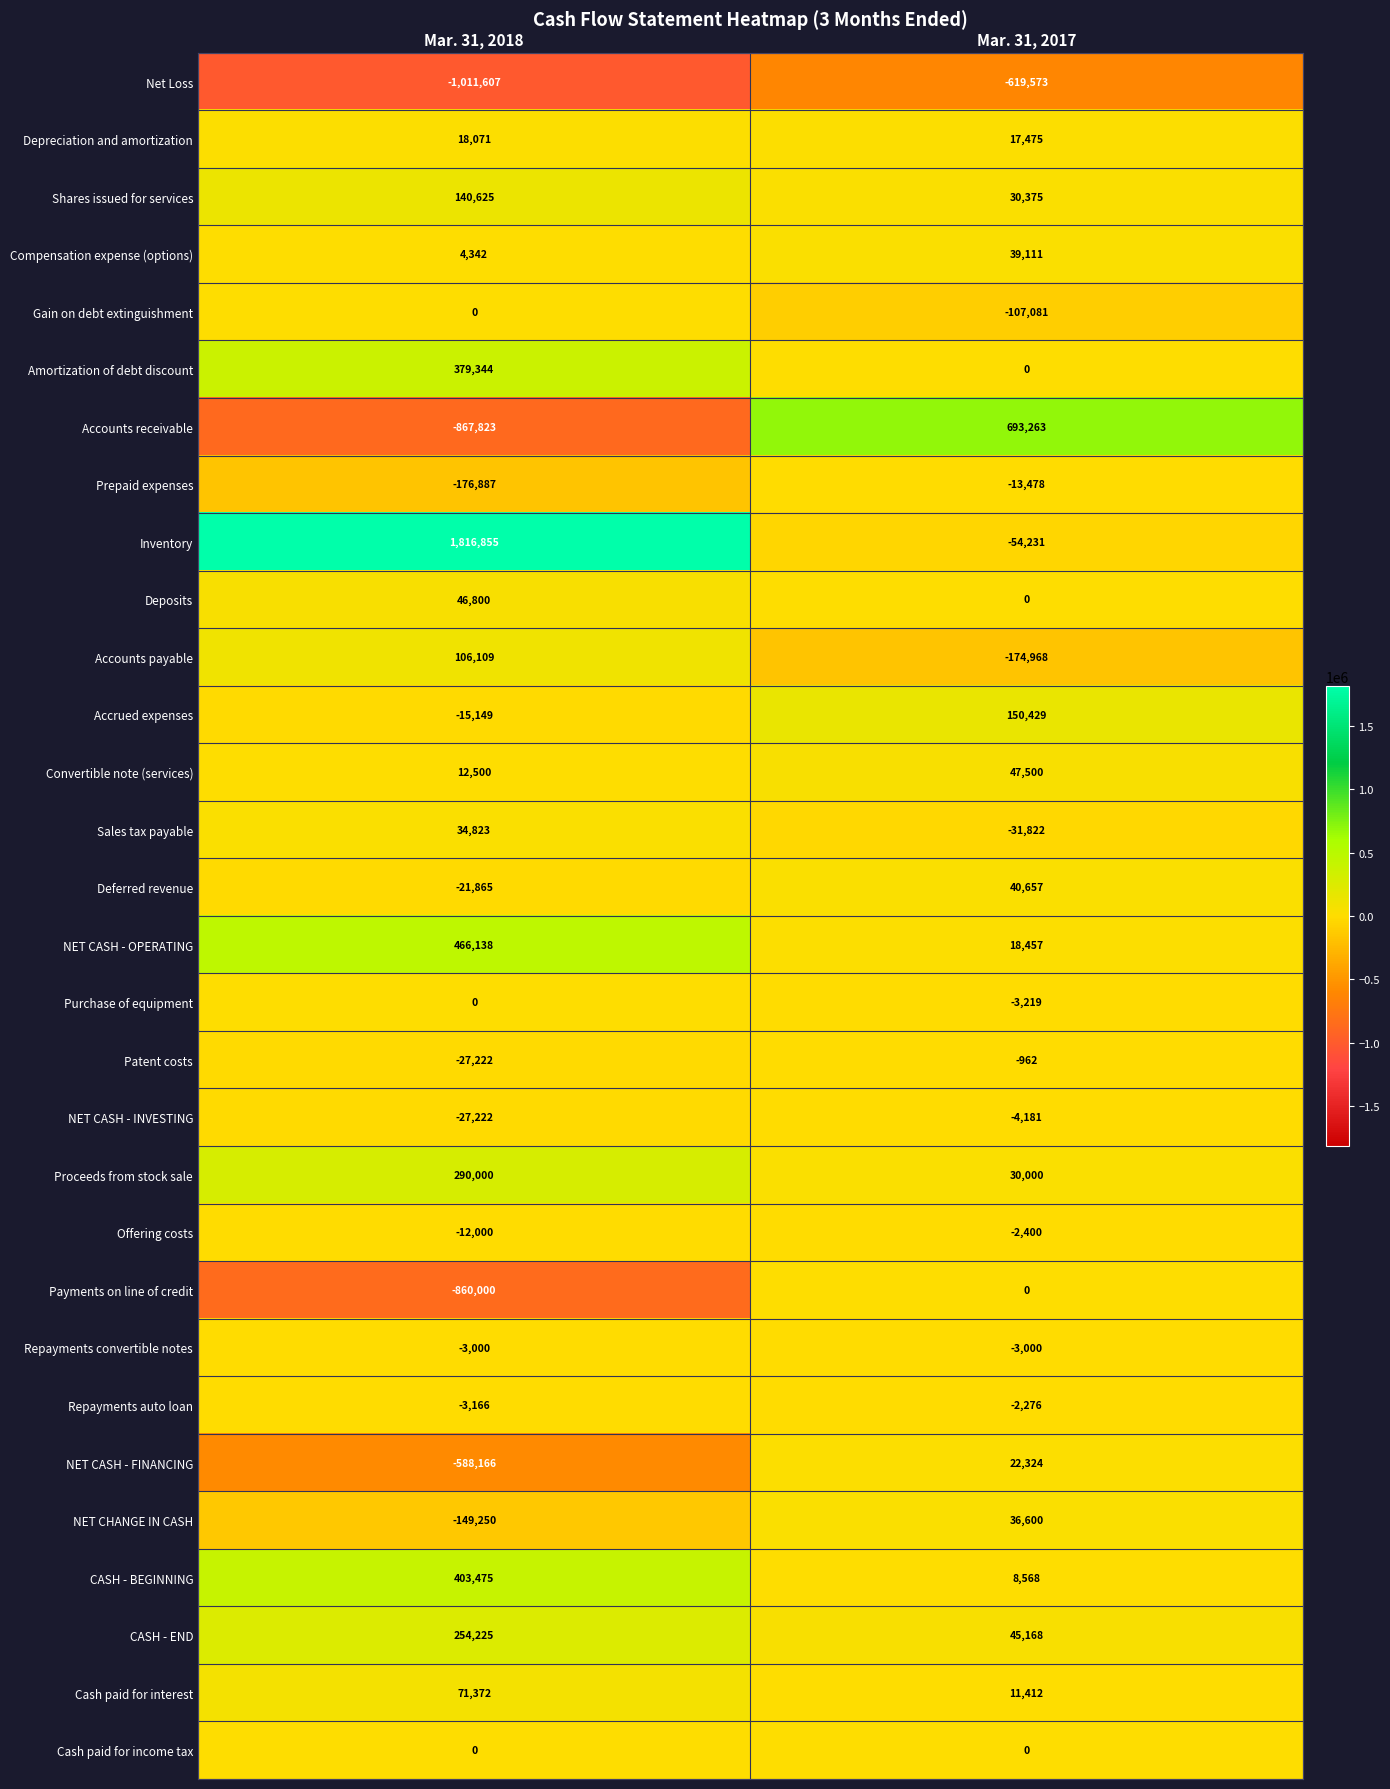

List the labels in order of Sales tax payable value, largest first.

Mar. 31, 2018, Mar. 31, 2017